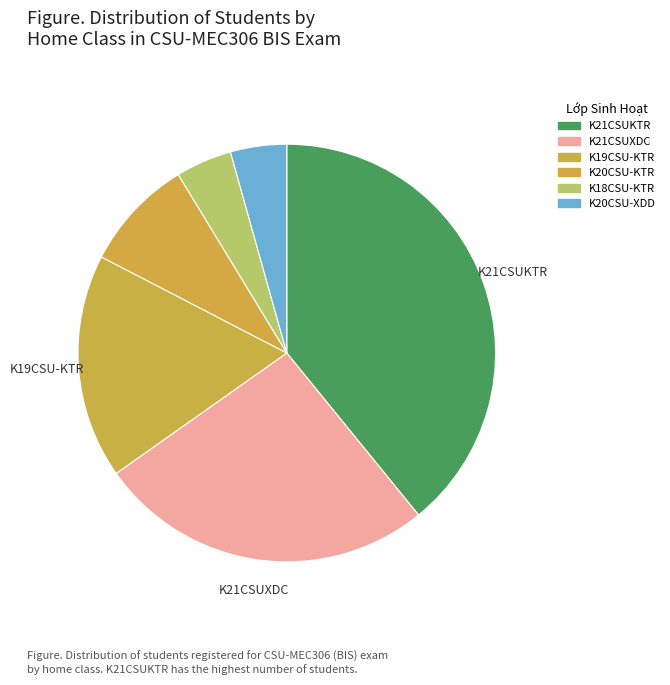

Do K21CSUKTR and K21CSUXDC together represent more than half of the pie?

Yes